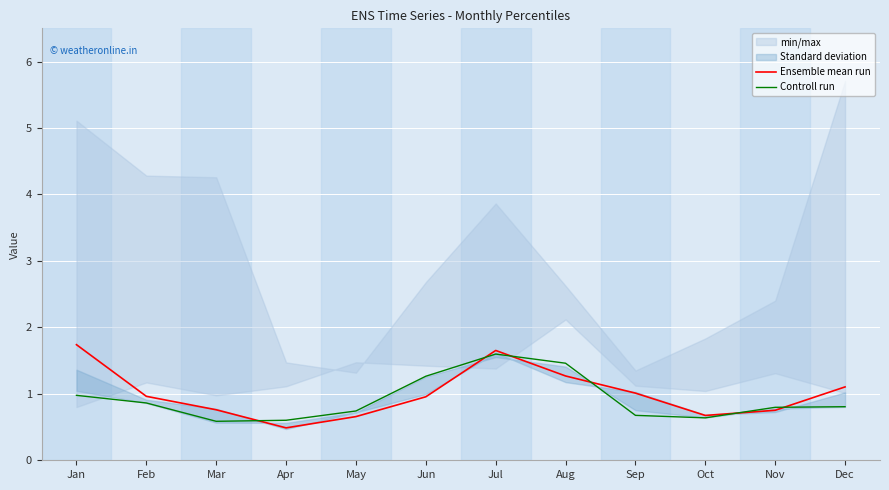

What is the difference between the maximum and minimum values in the Ensemble mean run series?

1.3